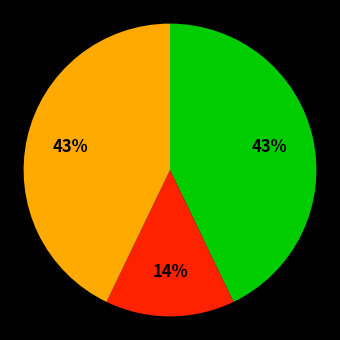

To the nearest percent, what is the difference between the largest and smallest slice percentages?

29%